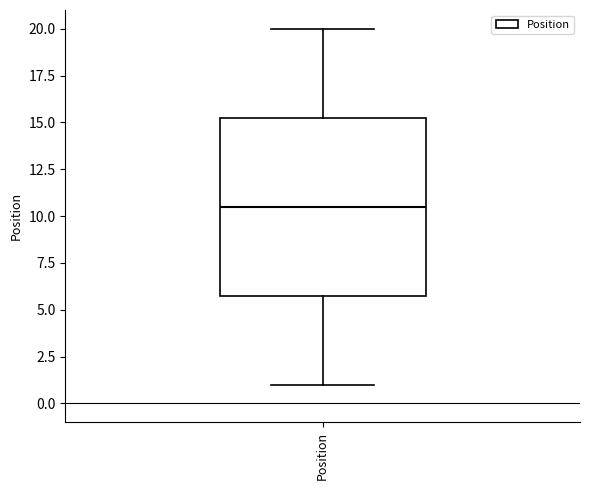

Read this box plot against the y-axis: the position of the median line, the range covered by the box, and the ends of both whiskers. The values are not printed on the chart, so give them approximately, as read against the axis.

median 10.5, box 6.0 to 15.5, whiskers 1.0 to 20.0